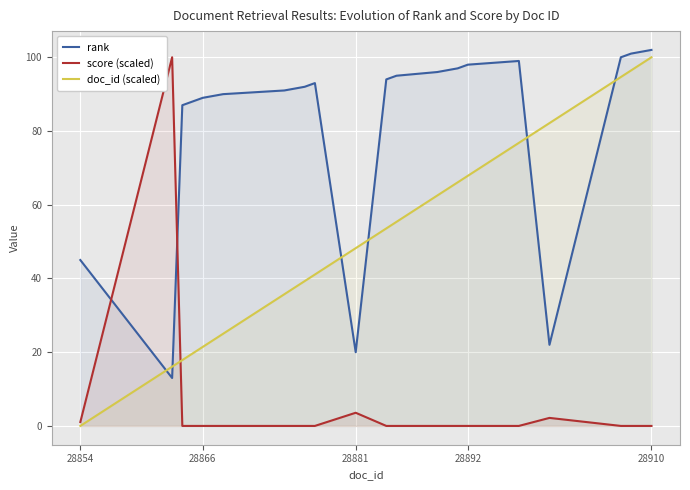

The value of doc_id (scaled) at 28892 is 91.2. True or false?

False